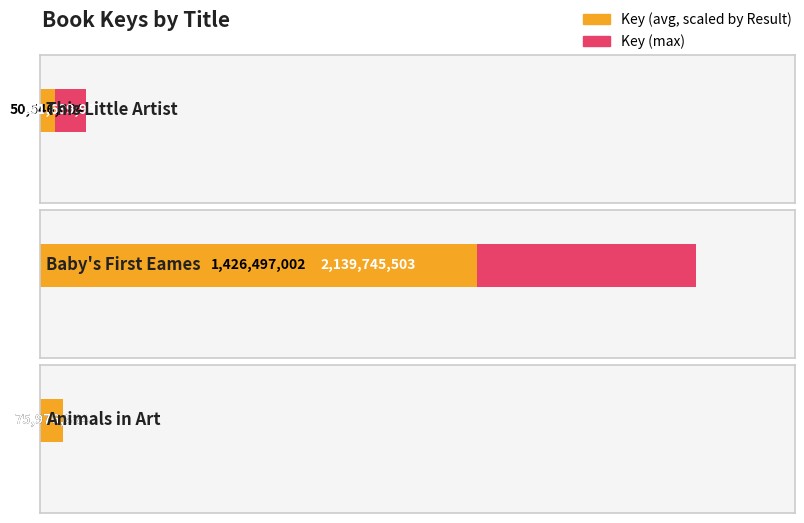

The chart shows a value of 3817733414 at Baby's First Eames. True or false?

False